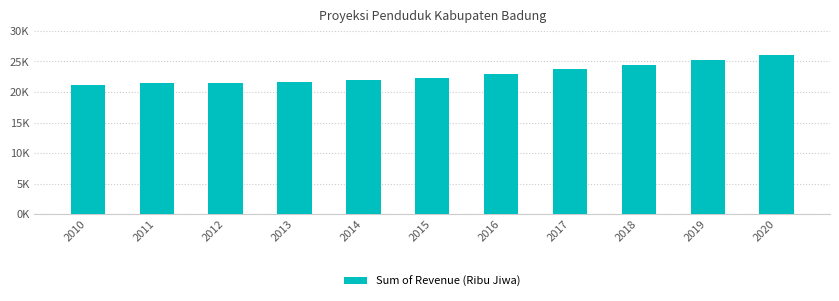

Reading left to right, extract all data points from this chart.

21.2	21.5	21.5	21.6	22.0	22.3	23.0	23.8	24.4	25.3	26.1